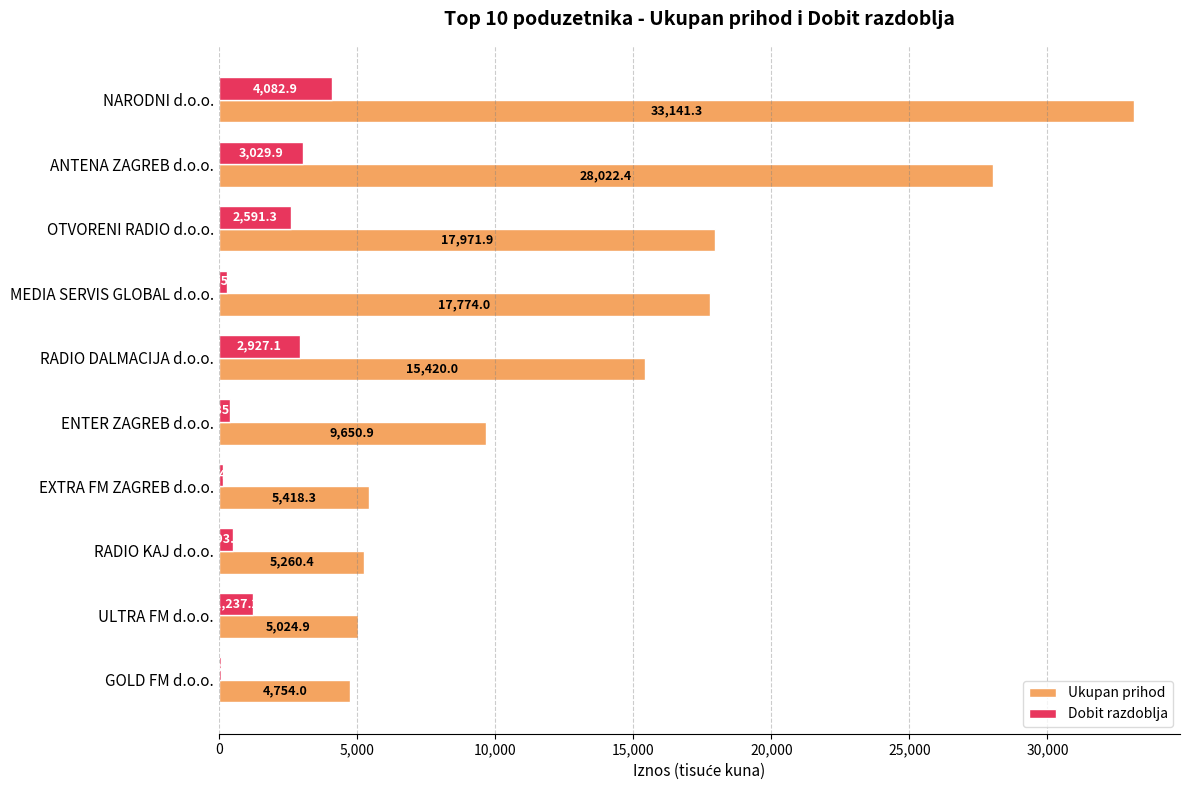

Between RADIO DALMACIJA d.o.o. and ENTER ZAGREB d.o.o., which series saw the biggest shift?

Ukupan prihod